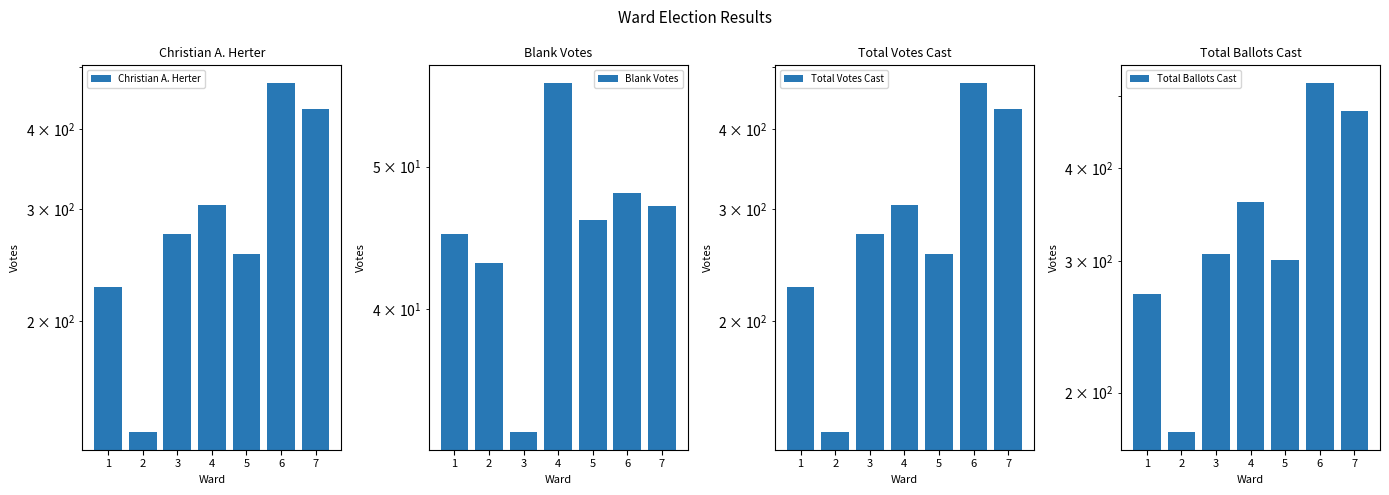

What is the smallest value displayed?

33